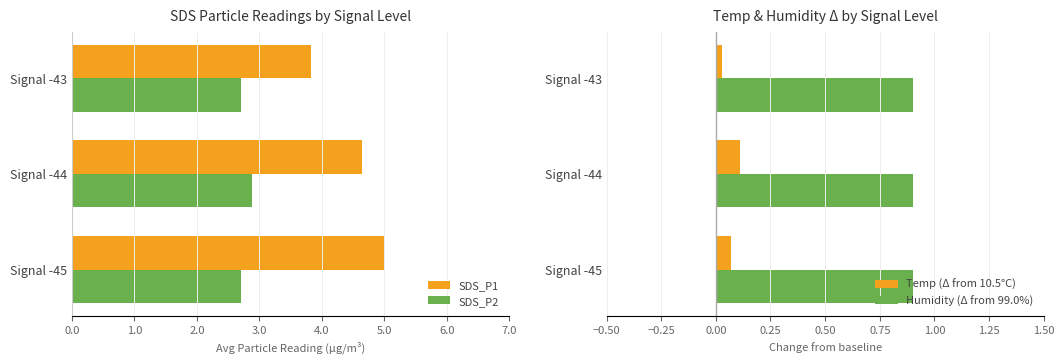

At which label is SDS_P1 closest to 4?

Signal -43